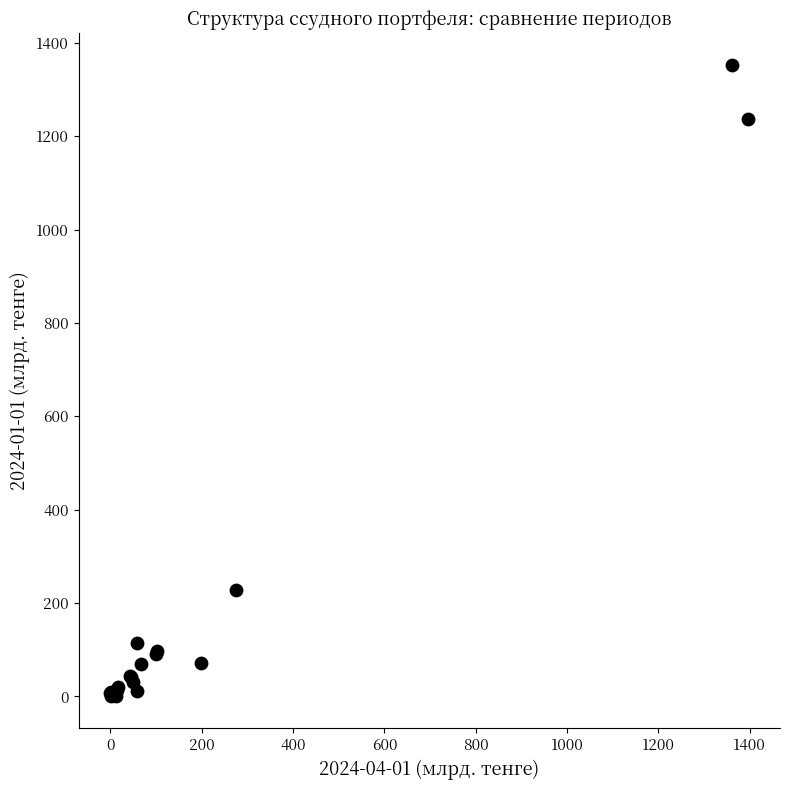

What Y value in the scatter plot is closest to 676?

227.5